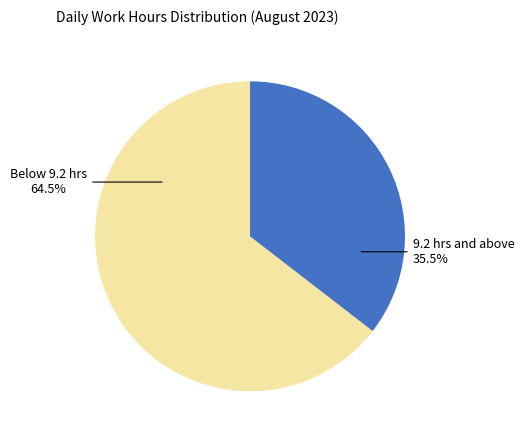

Is there a majority slice in this chart?

Yes